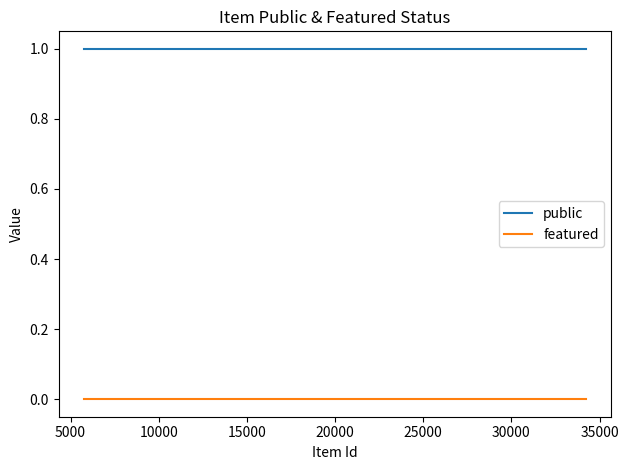

True or false: public and featured cross at least once.

False